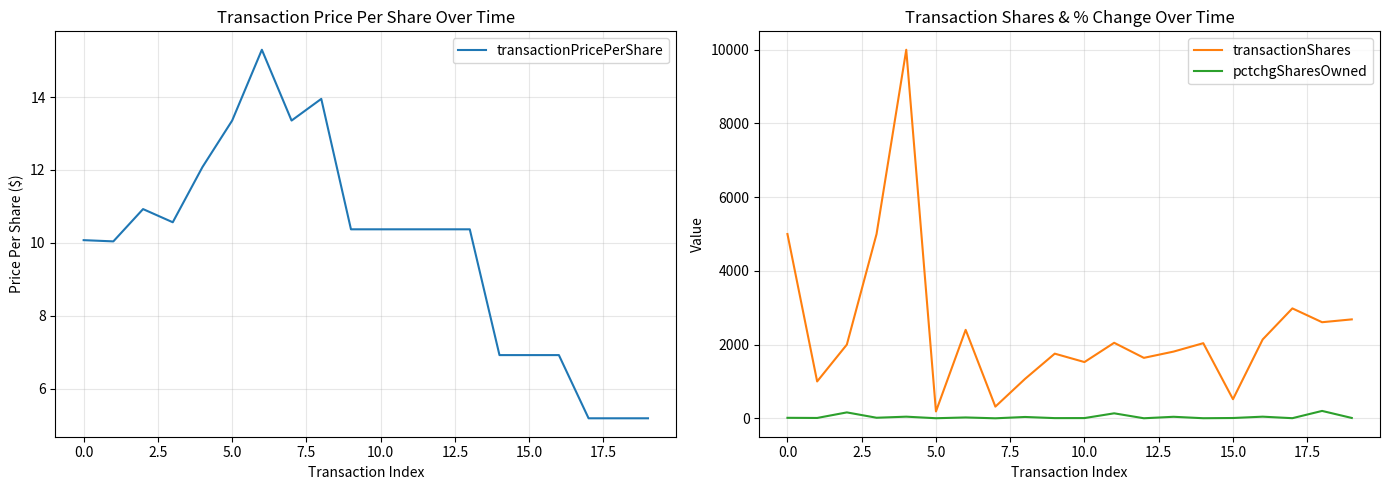

What is the maximum value for transactionShares?

10000